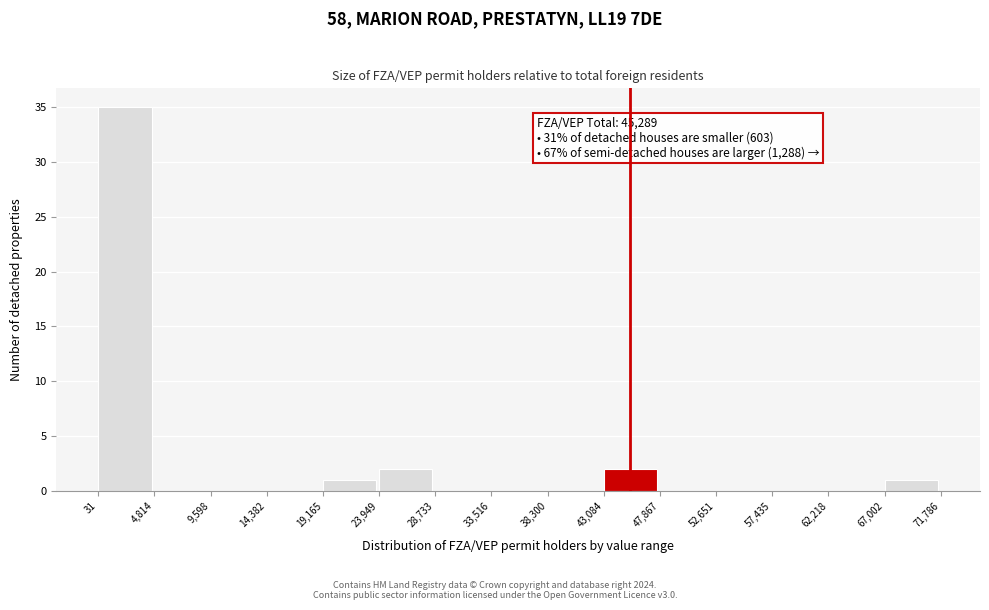

Over which range of the x-axis is the bar tallest?

31 to 4,814